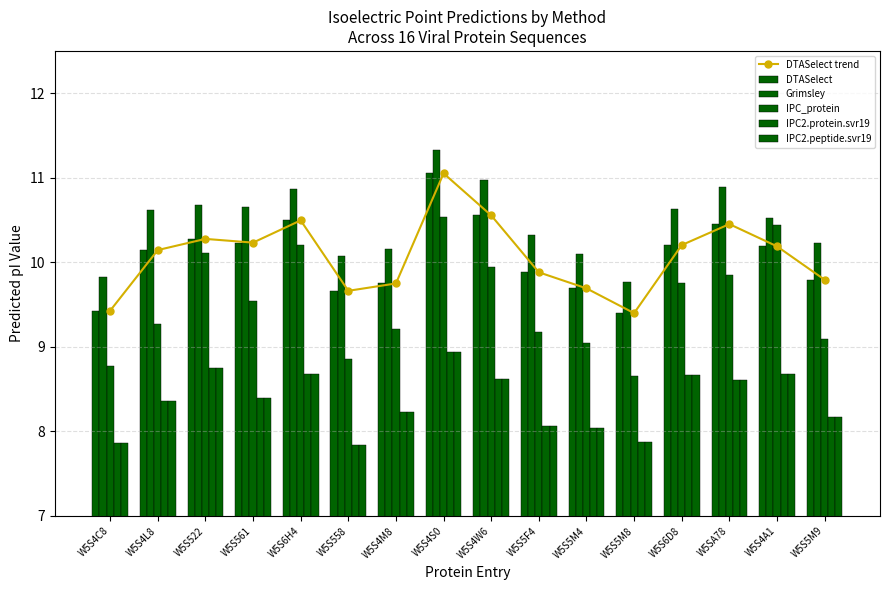

What is the minimum value shown in the chart?

7.8